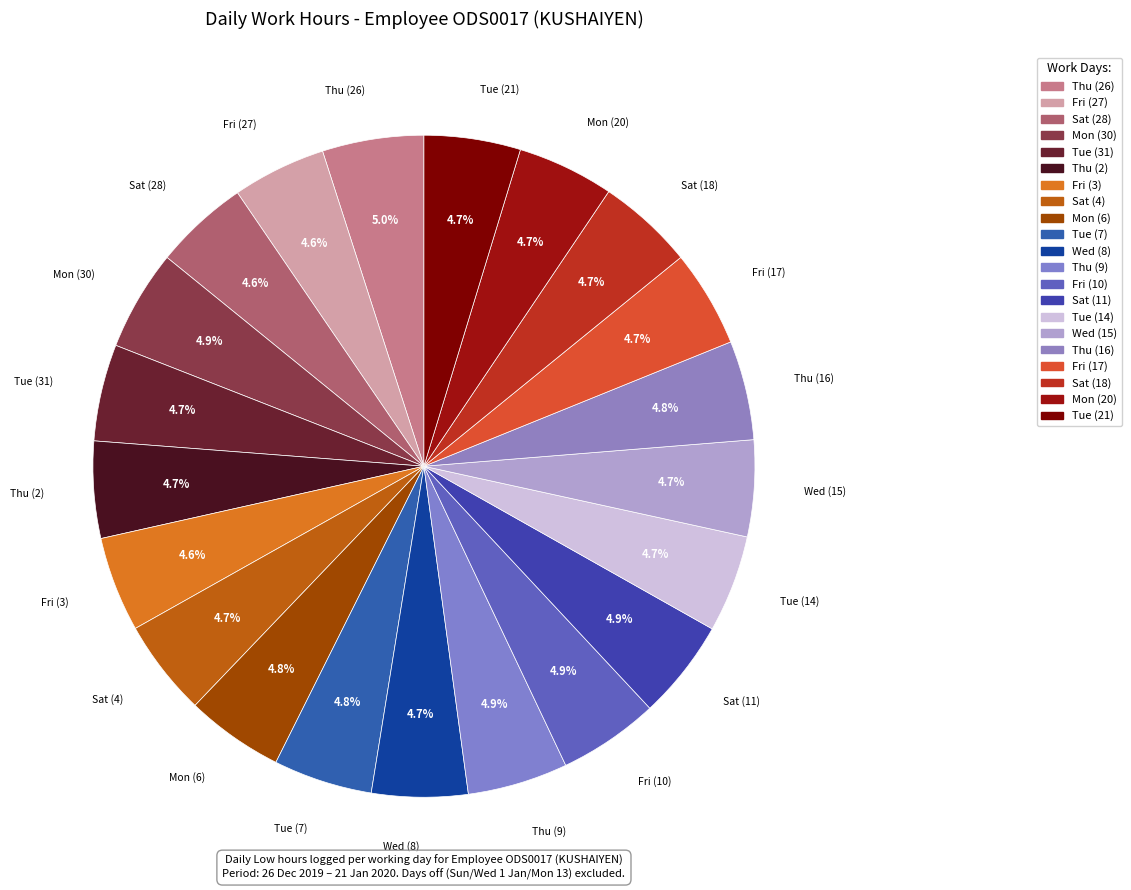

To the nearest percent, what is the combined percentage of Tue (31) and Sat (11)?

10%